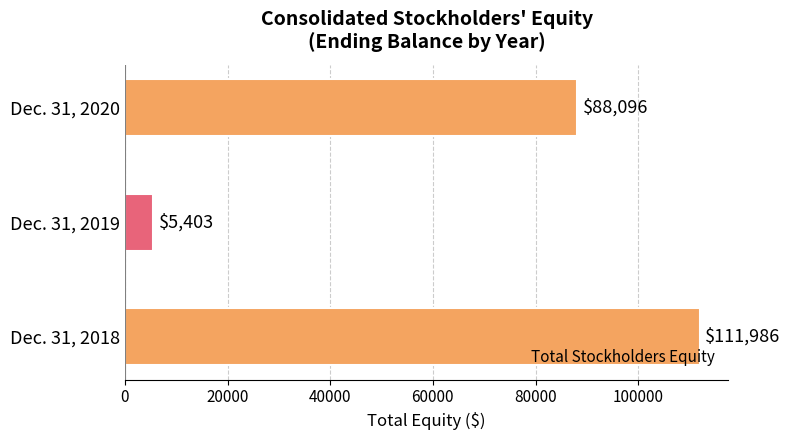

Which has a higher value, Dec. 31, 2020 or Dec. 31, 2018?

Dec. 31, 2018